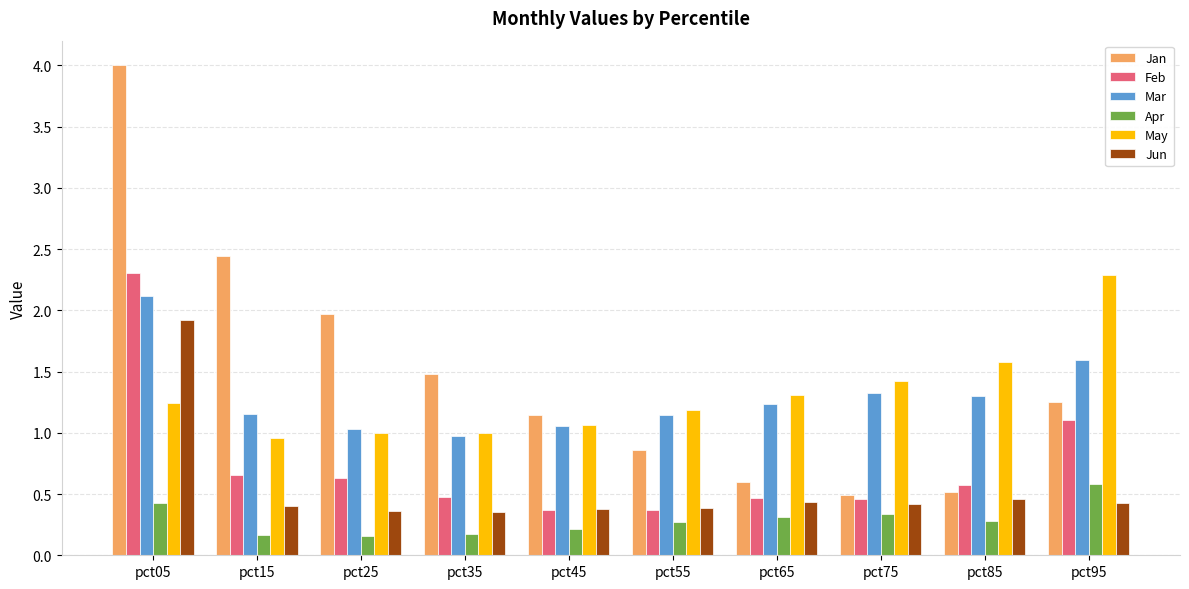

True or false: Jun has a value of 0.1 at pct75.

False